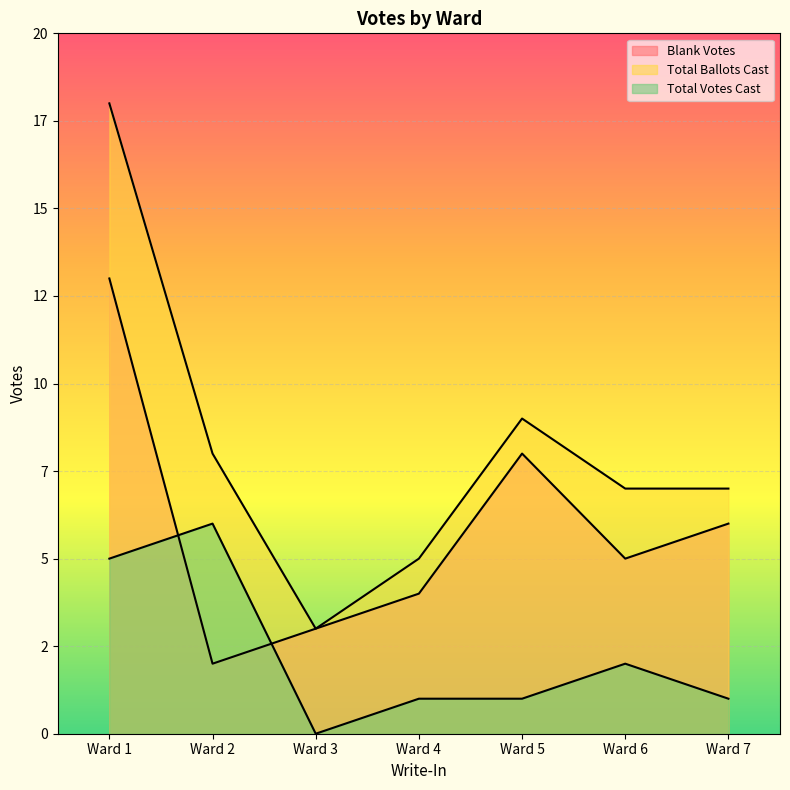

In Blank Votes, how many points are higher than both neighbors (excluding endpoints)?

1